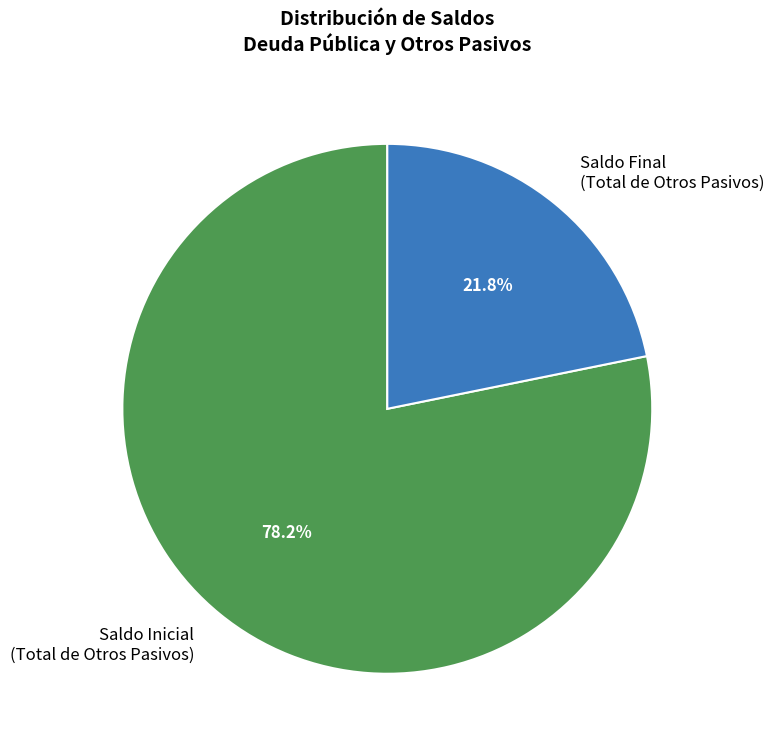

How many segments does this pie chart have?

2